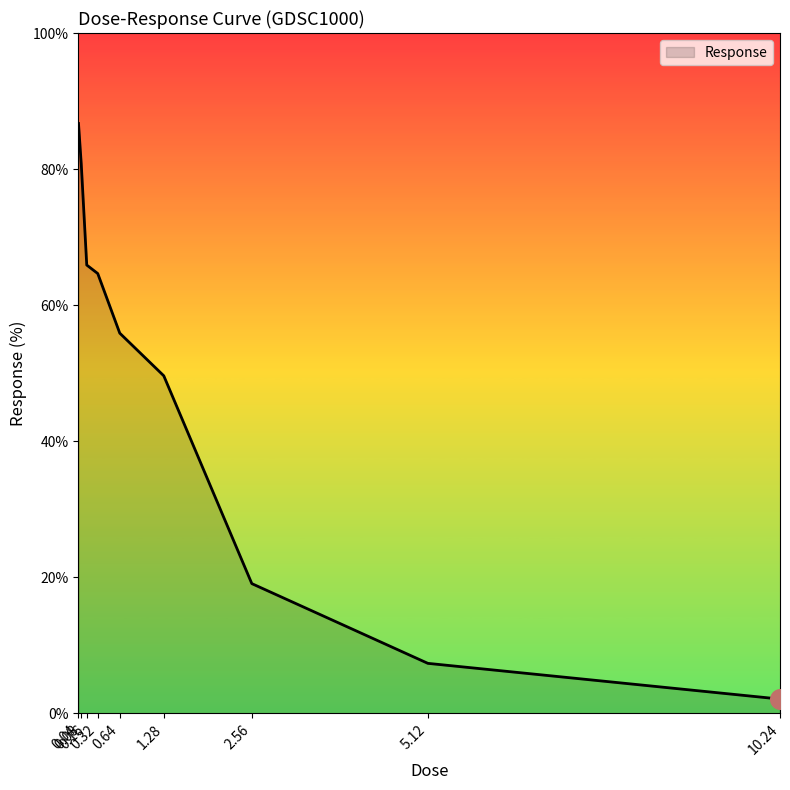

What is the change in value from 0.04 to 0.64?

-30.8